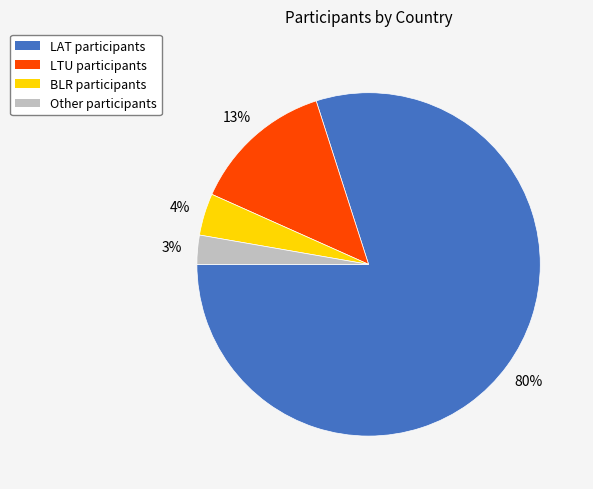

Rank the categories by value from lowest to highest.

Other, BLR, LTU, LAT